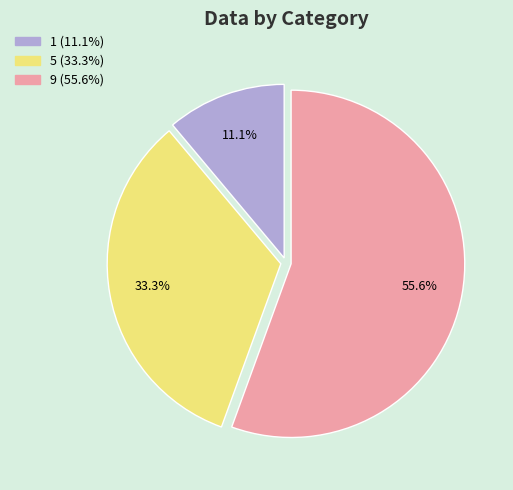

Combined, do 9 and 5 account for over 50%?

Yes